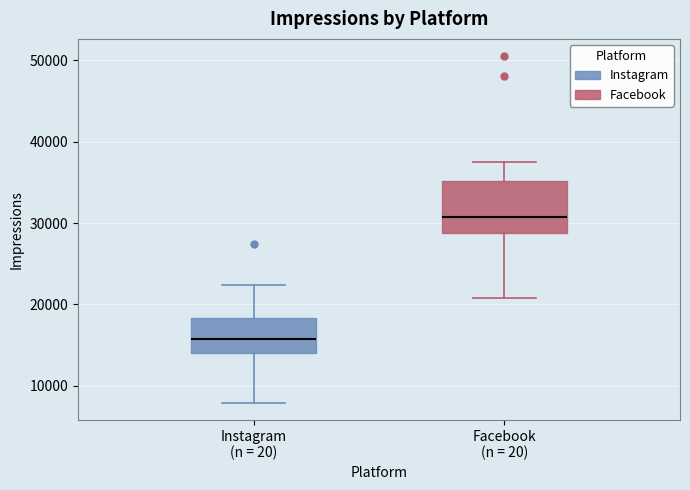

Where does the upper whisker of the box for Facebook (n = 20) end on the y-axis? The values are not printed on the chart, so give them approximately, as read against the axis.

37000